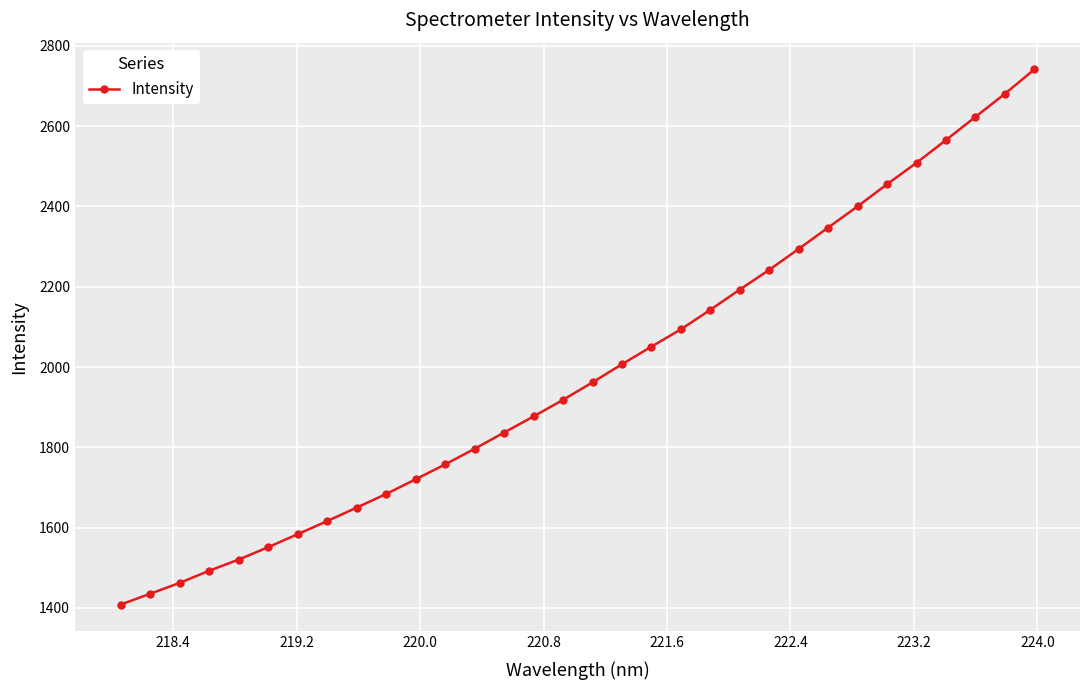

True or false: there are more than 2 points higher than both neighbors.

False